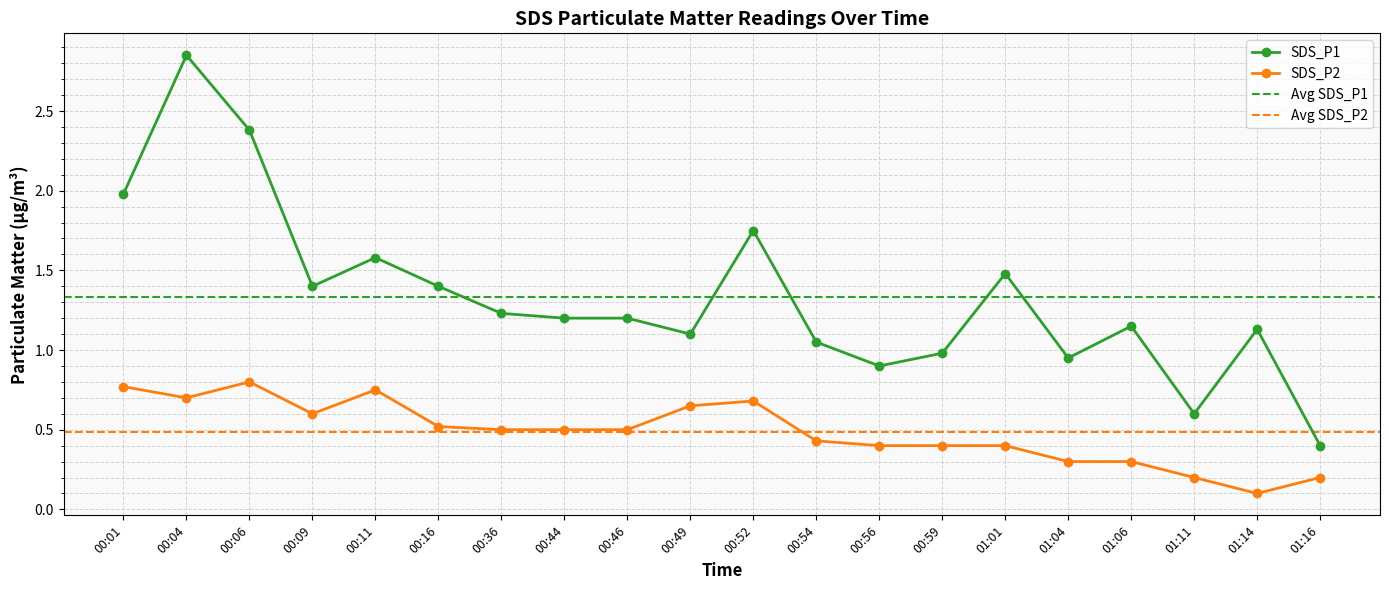

At which label is SDS_P1 closest to 1?

00:59